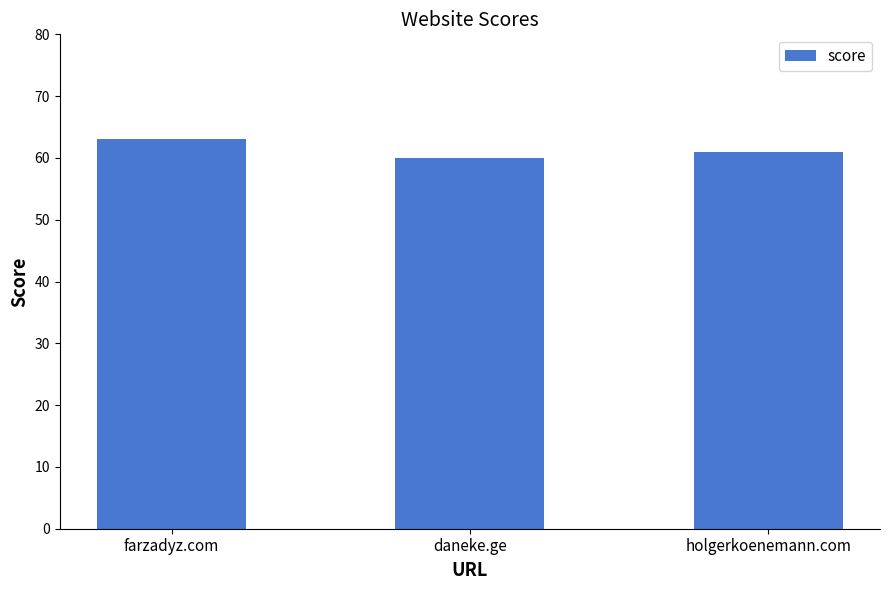

Rank the categories by value from lowest to highest.

daneke.ge, holgerkoenemann.com, farzadyz.com